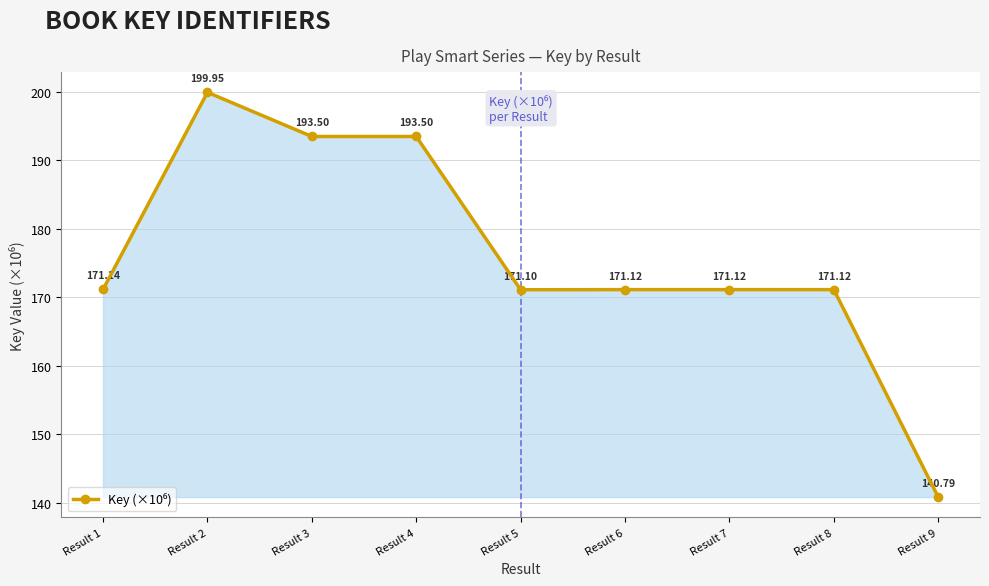

Approximately how many times larger is the value at Result 1 compared to Result 8?

1.0